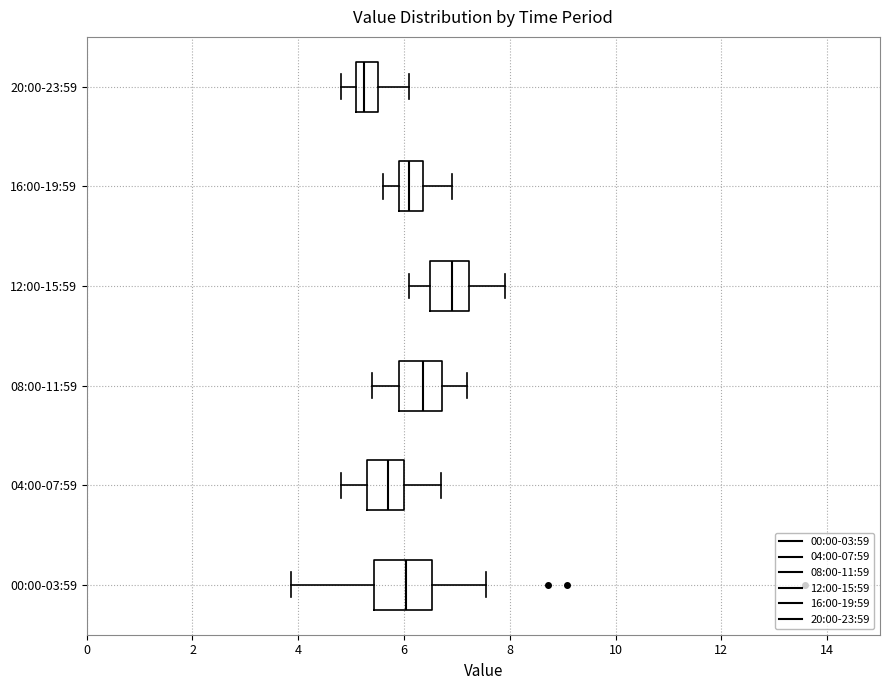

Where is the right edge of the box for 20:00-23:59 on the x-axis? The values are not printed on the chart, so give them approximately, as read against the axis.

5.6